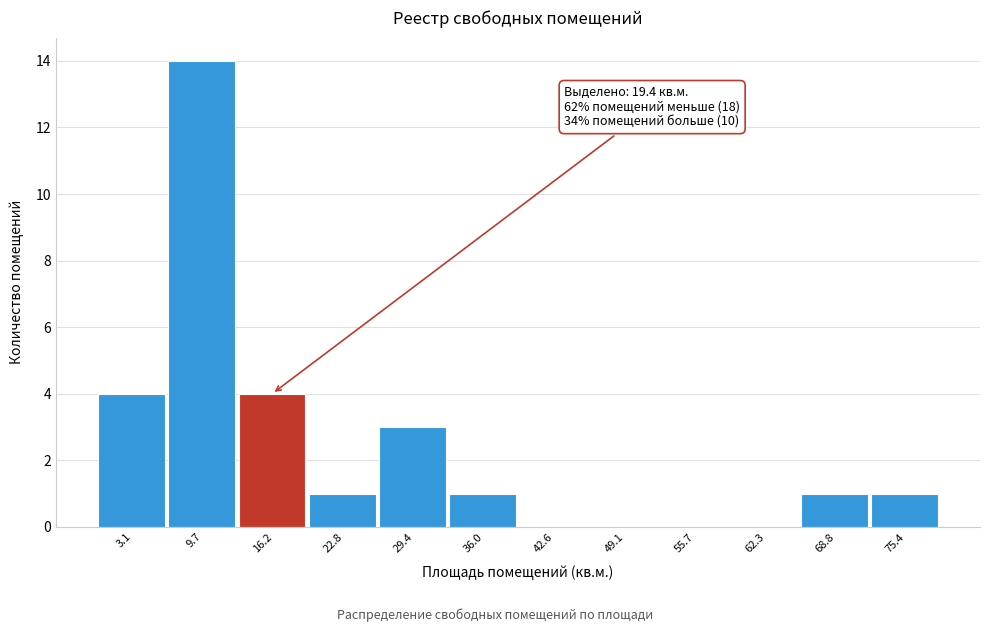

Reading left to right, transcribe all the data shown in this chart.

3.1=4	9.7=14	16.2=4	22.8=1	29.4=3	36.0=1	42.6=0	49.1=0	55.7=0	62.3=0	68.8=1	75.4=1